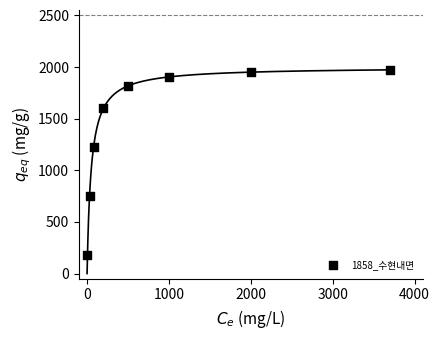

What is the range of X values (max minus min)?

3695.0